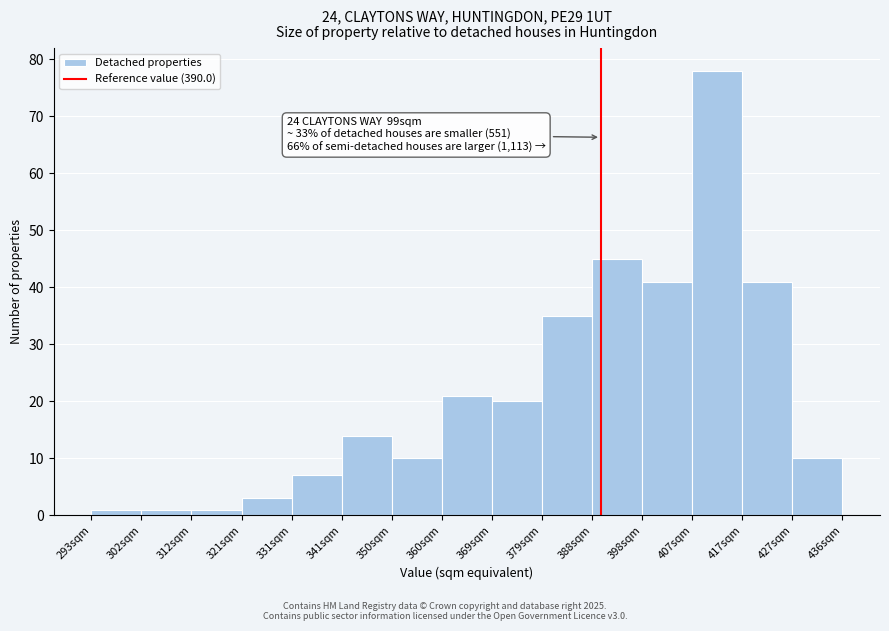

Which range on the x-axis has the tallest bar?

407 to 417